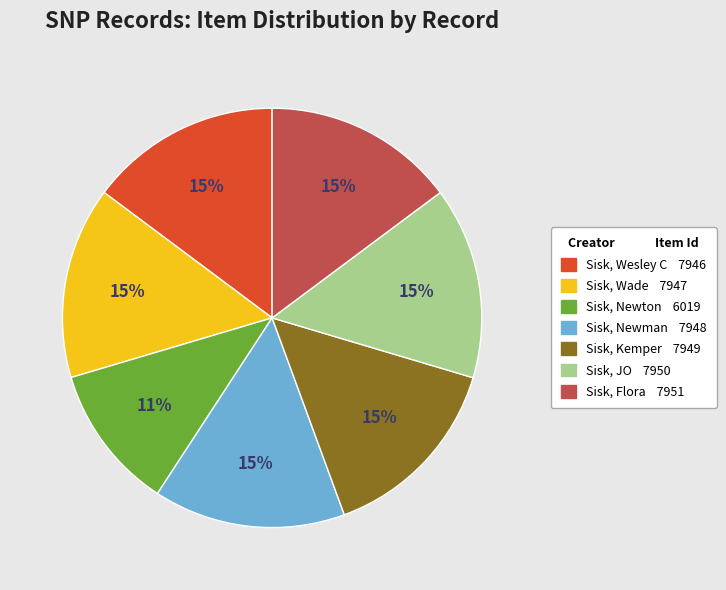

Is Sisk, Flora the majority of the pie?

No